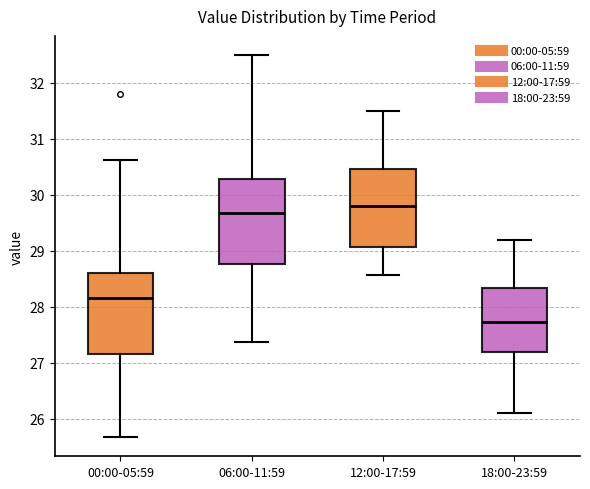

Where is the upper edge of the box for 00:00-05:59 on the y-axis? The values are not printed on the chart, so give them approximately, as read against the axis.

28.6